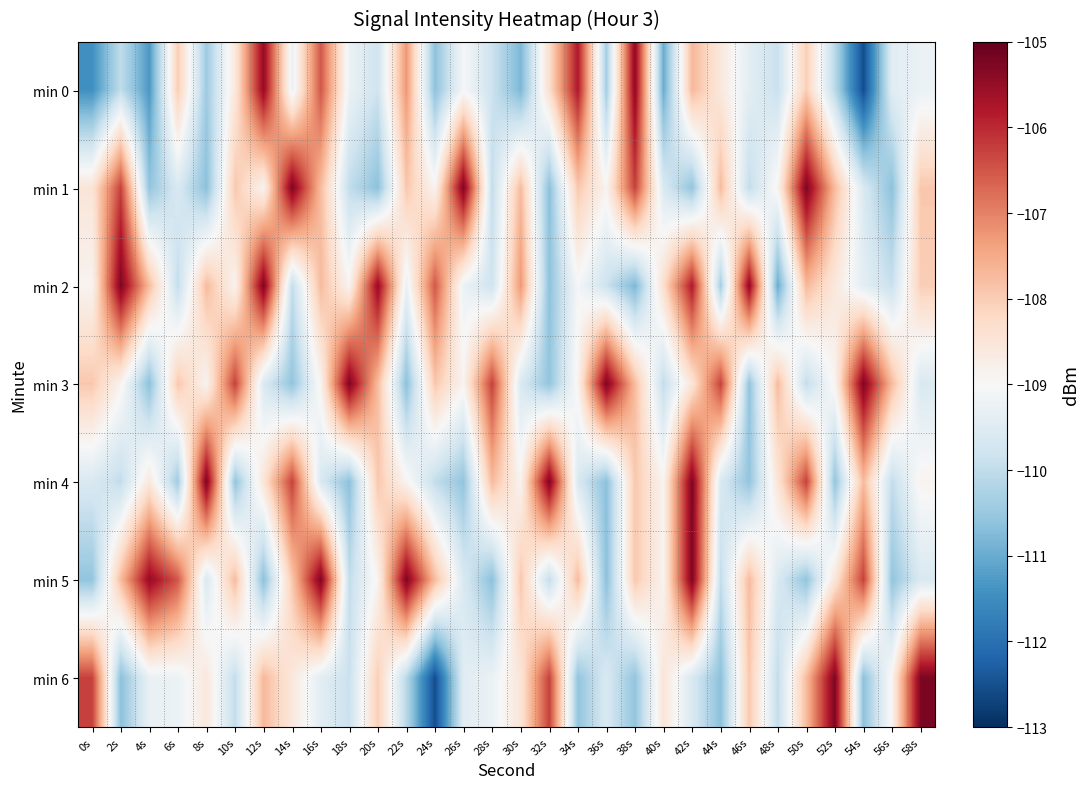

How many series are shown in this chart?

7